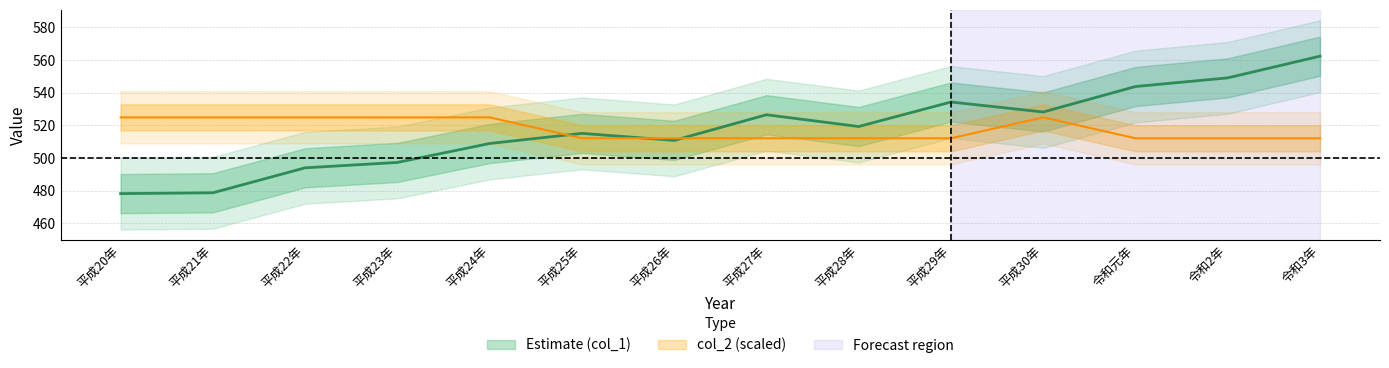

Does the chart have visible grid lines?

Yes